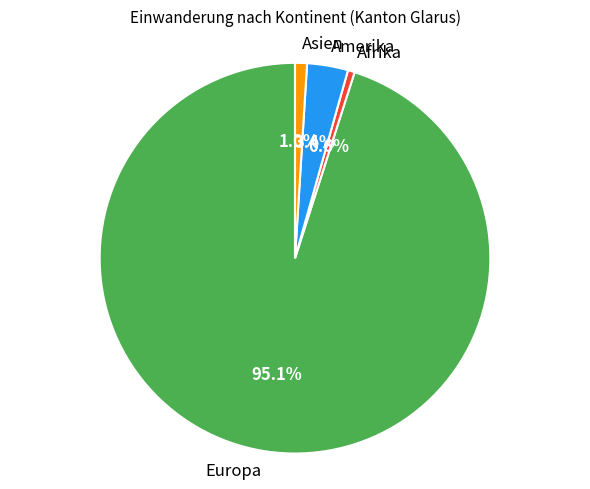

Which category accounts for the majority?

Europa